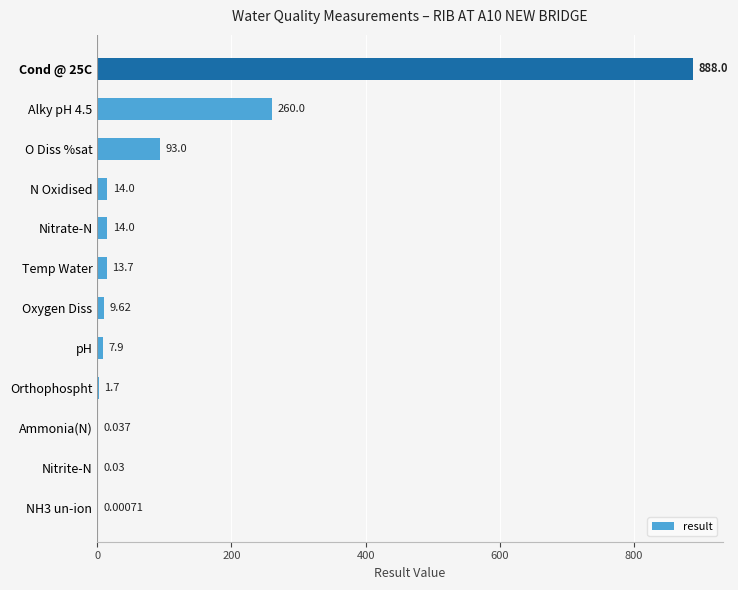

Which has a higher value, pH or O Diss %sat?

O Diss %sat